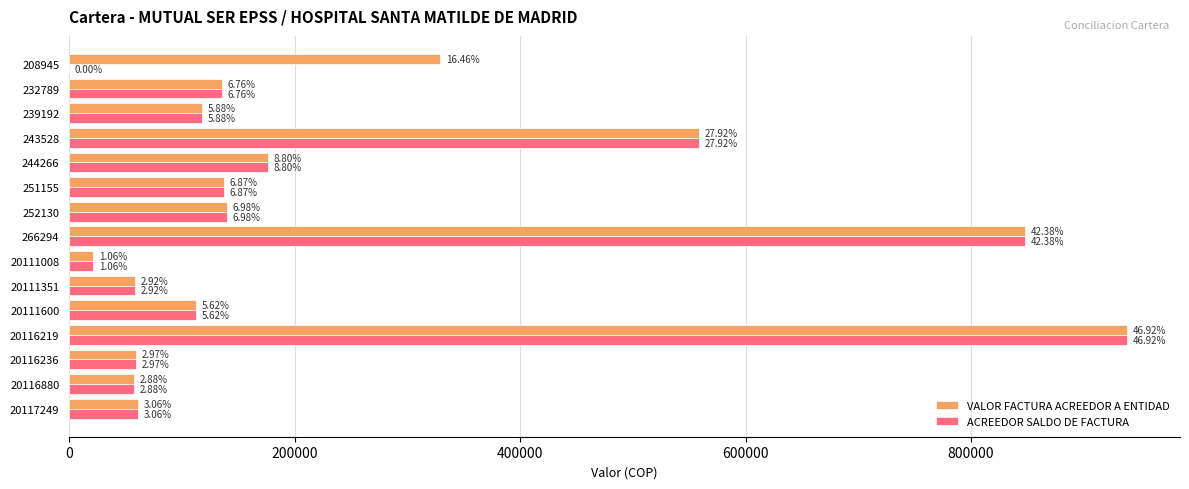

What is the value of the VALOR FACTURA ACREEDOR A ENTIDAD bar at the 7th from the left?

139653